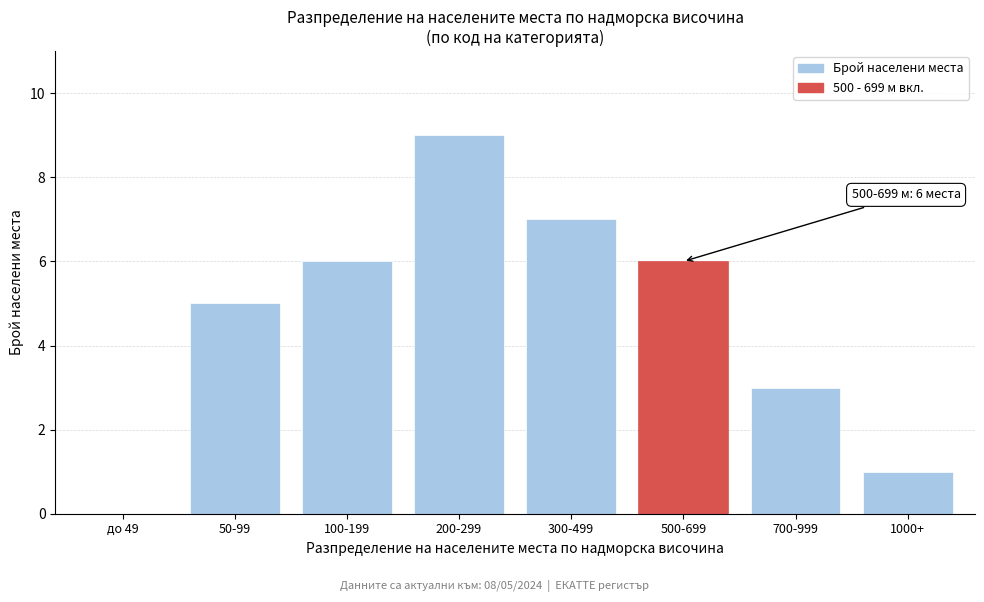

Reading right to left, what are all the values shown in this chart?

1000+=1	700-999=3	500-699=6	300-499=7	200-299=9	100-199=6	50-99=5	до 49=0